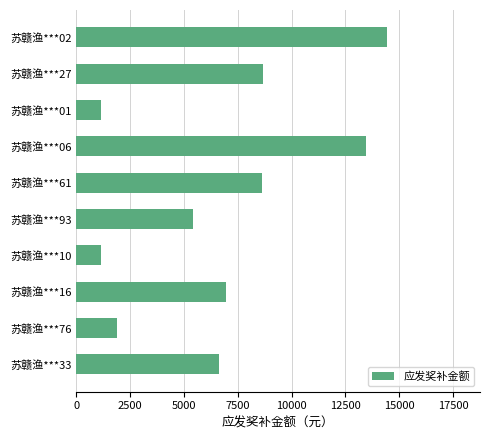

What is the greatest value displayed?

14429.8